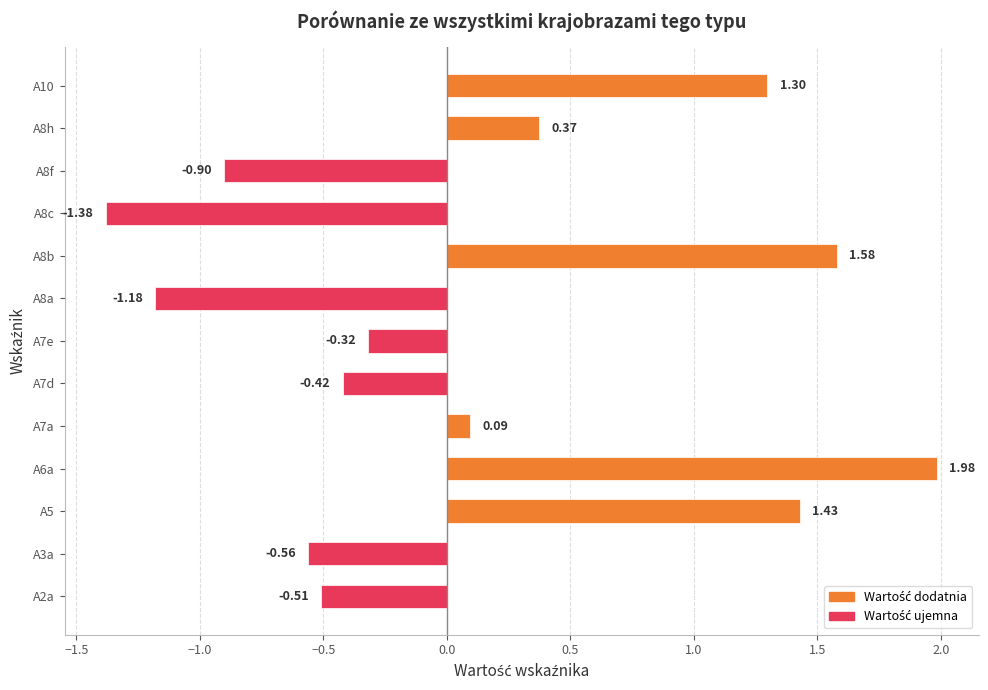

Rank the categories by value from highest to lowest.

A6a, A8b, A5, A10, A8h, A7a, A7e, A7d, A2a, A3a, A8f, A8a, A8c